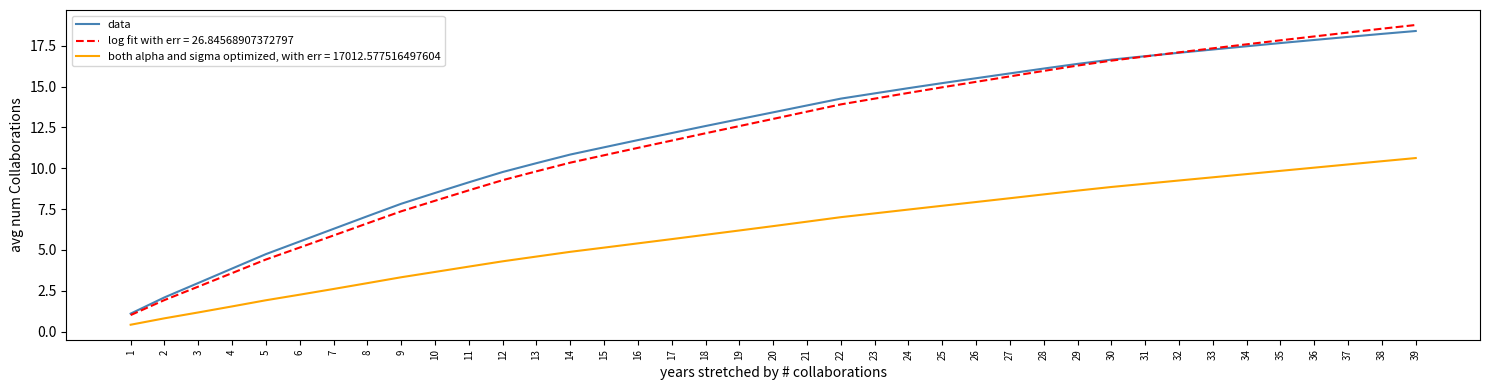

At 35, list the series in order from smallest to largest.

both alpha and sigma optimized, with err = 17012.577516497604, data, log fit with err = 26.84568907372797